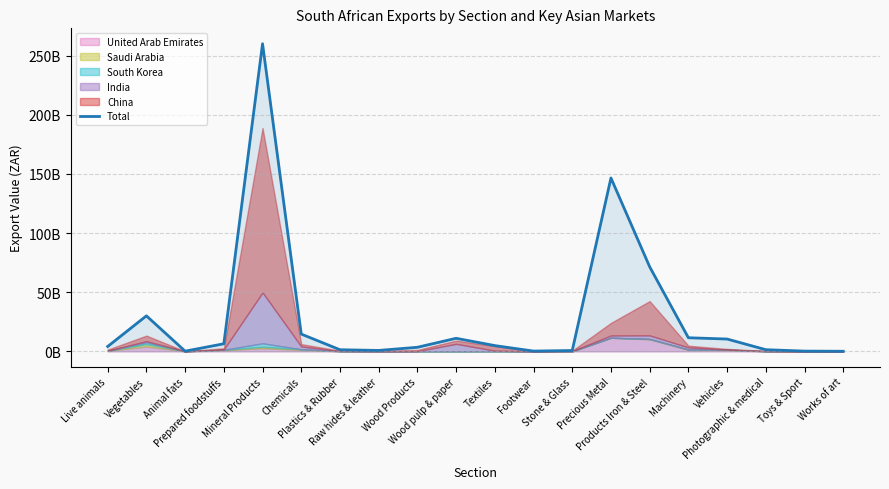

What is the sum of the values at Plastics & Rubber and Animal fats?

1563180351